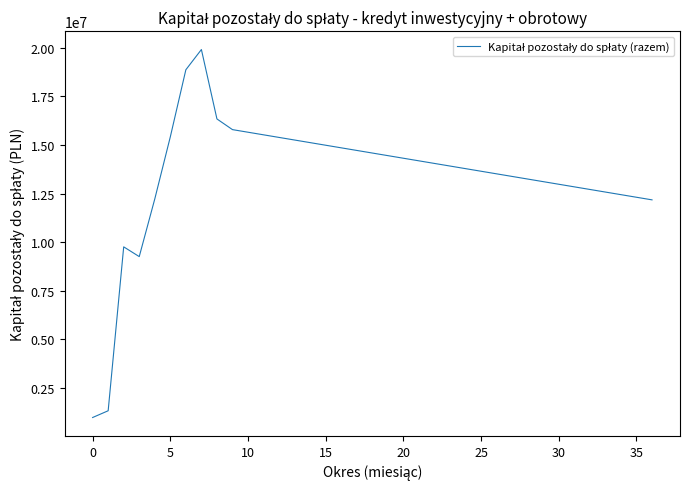

What is the sum of all values?

495572911.9